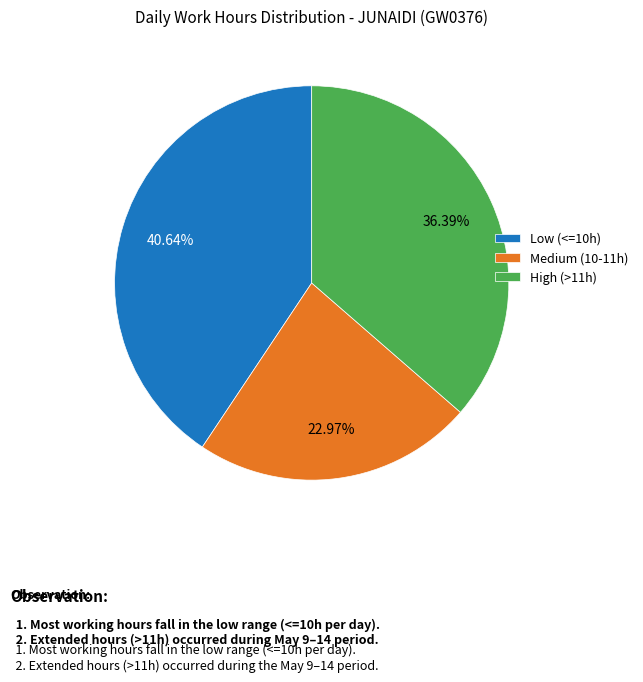

Is there any slice that represents more than half of the pie?

No